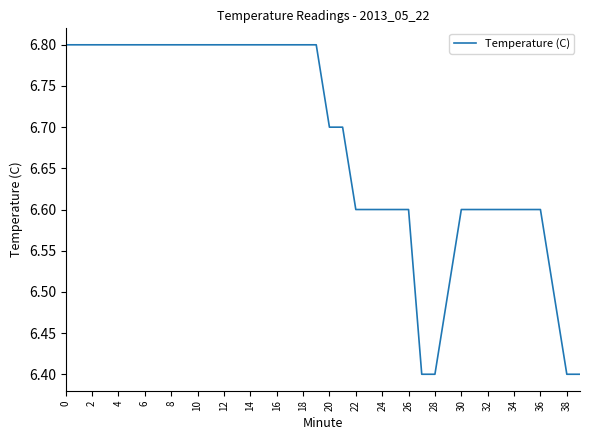

What is the greatest value displayed?

6.8